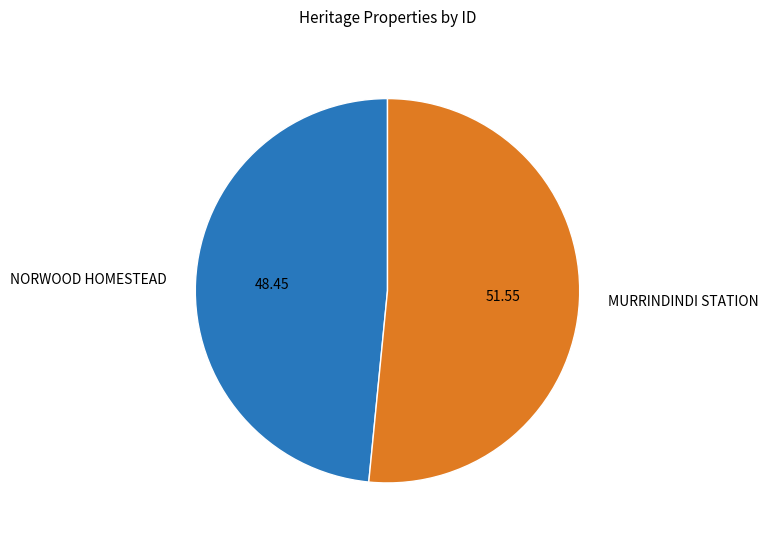

Does NORWOOD HOMESTEAD represent more than half of the total?

No